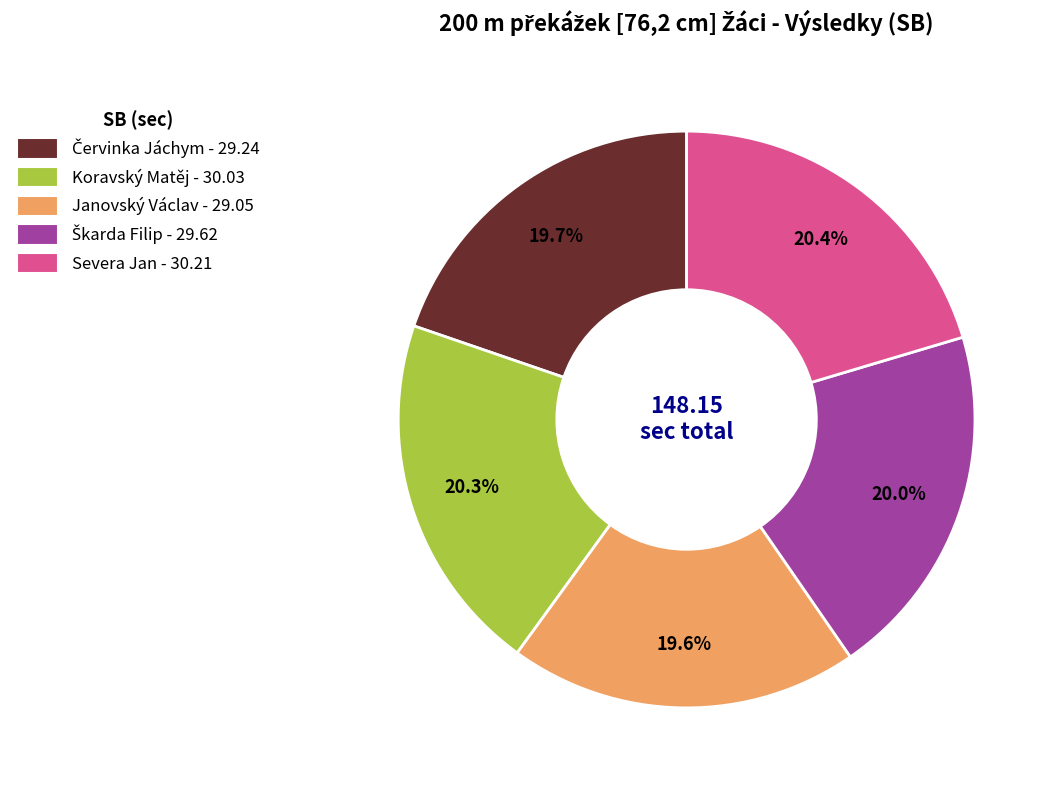

Does any single category account for the majority?

No